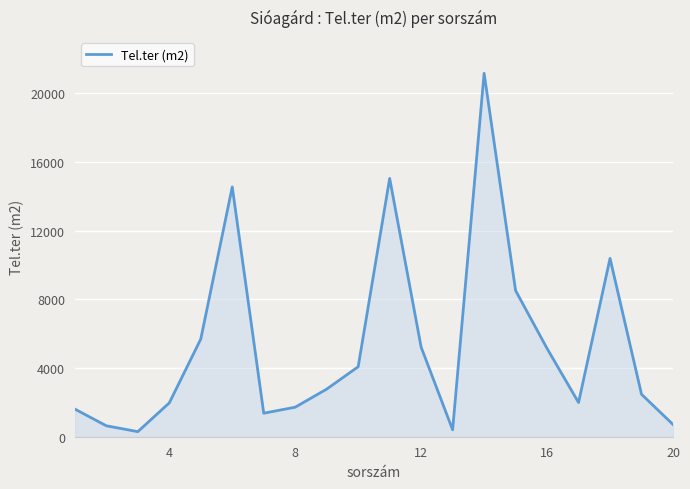

What is the sum of all values?

105722